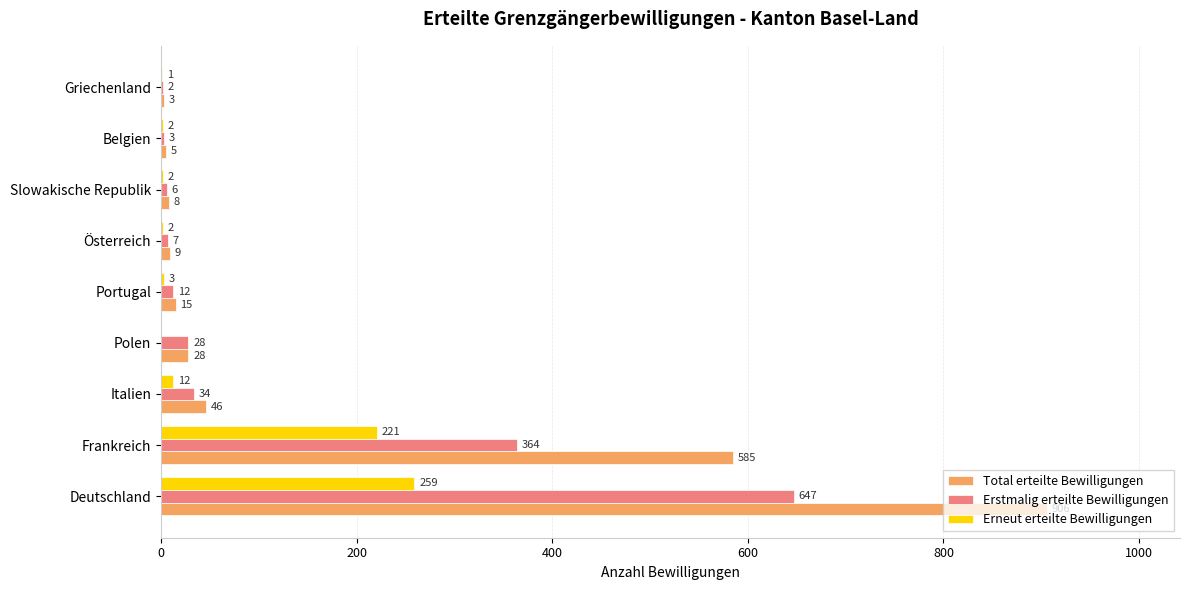

At which label does Erstmalig erteilte Bewilligungen reach its peak?

Deutschland